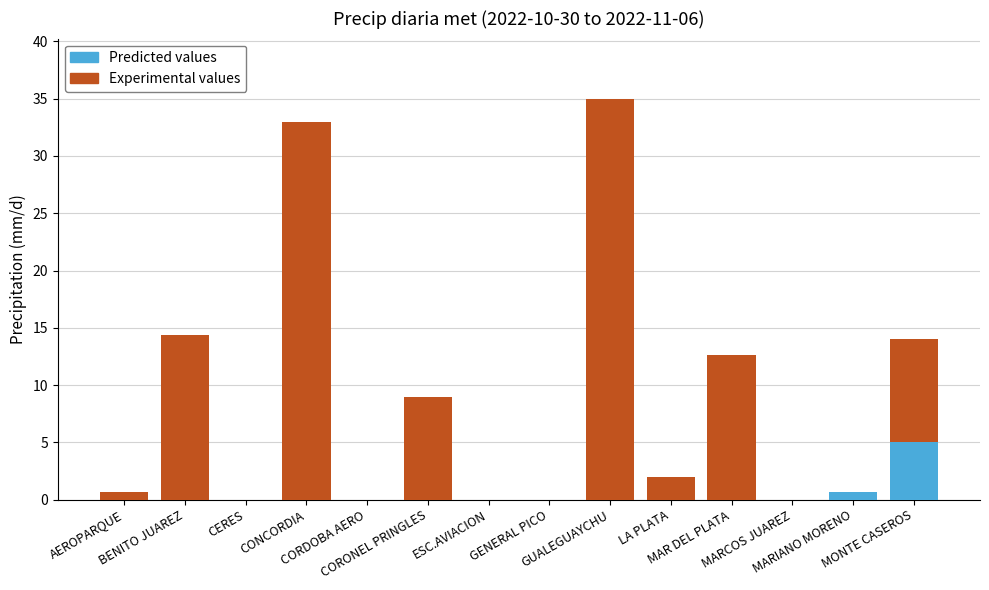

The value at CORDOBA AERO is 0.0. True or false?

True